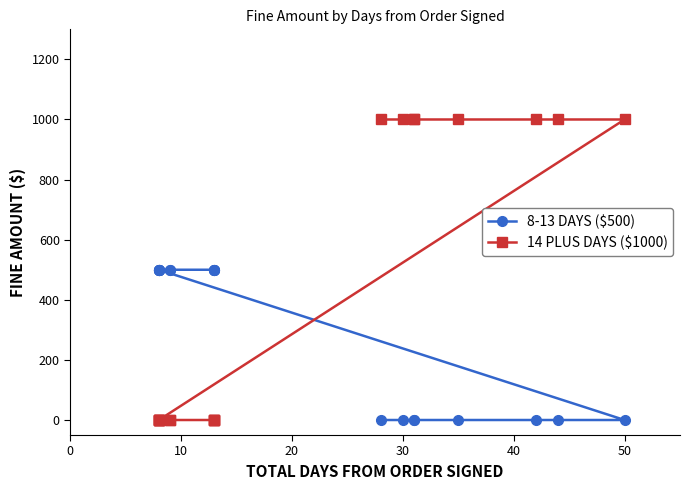

Between 18 and 20, which is larger?

20